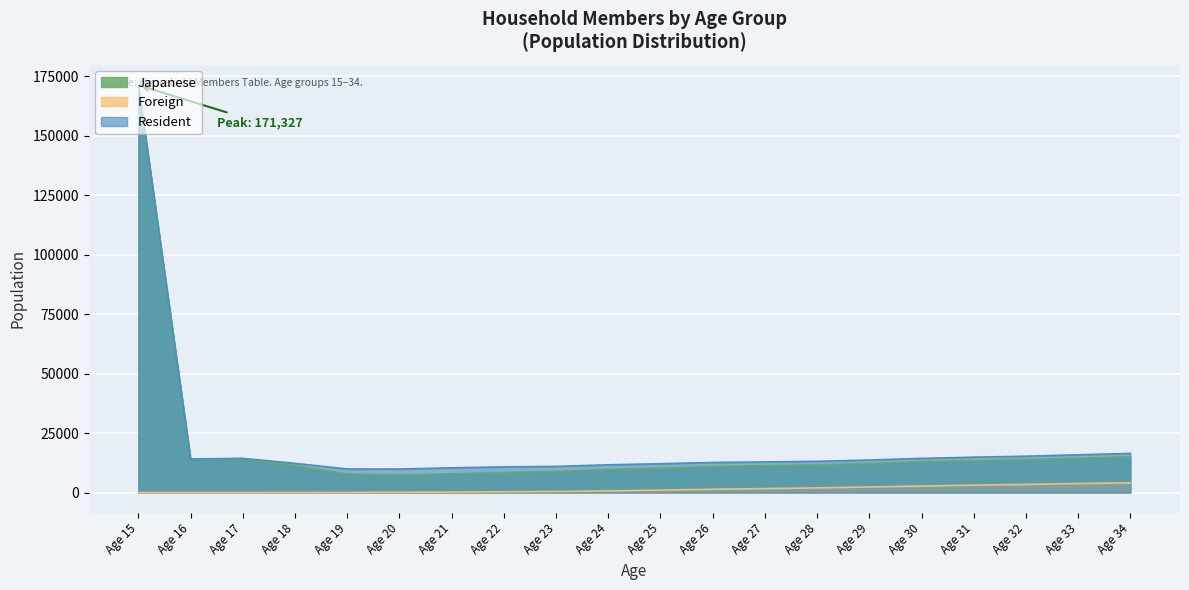

At which category is the sum across all series the highest?

Age 15